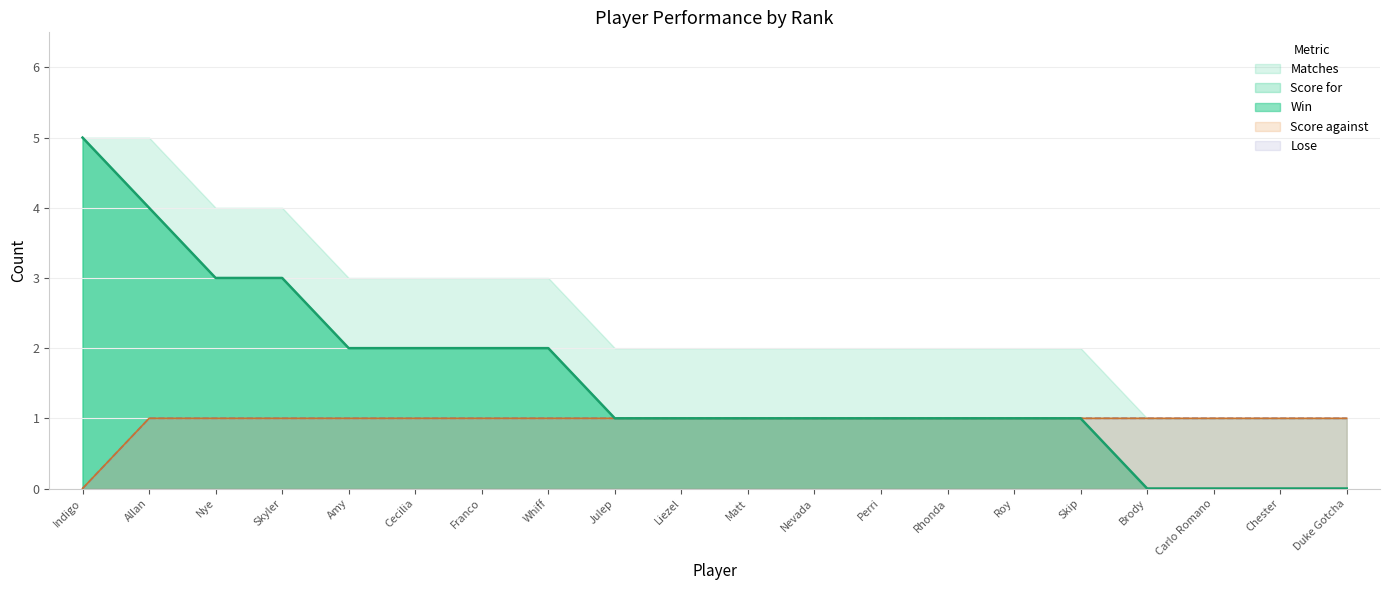

Does the chart have visible grid lines?

Yes